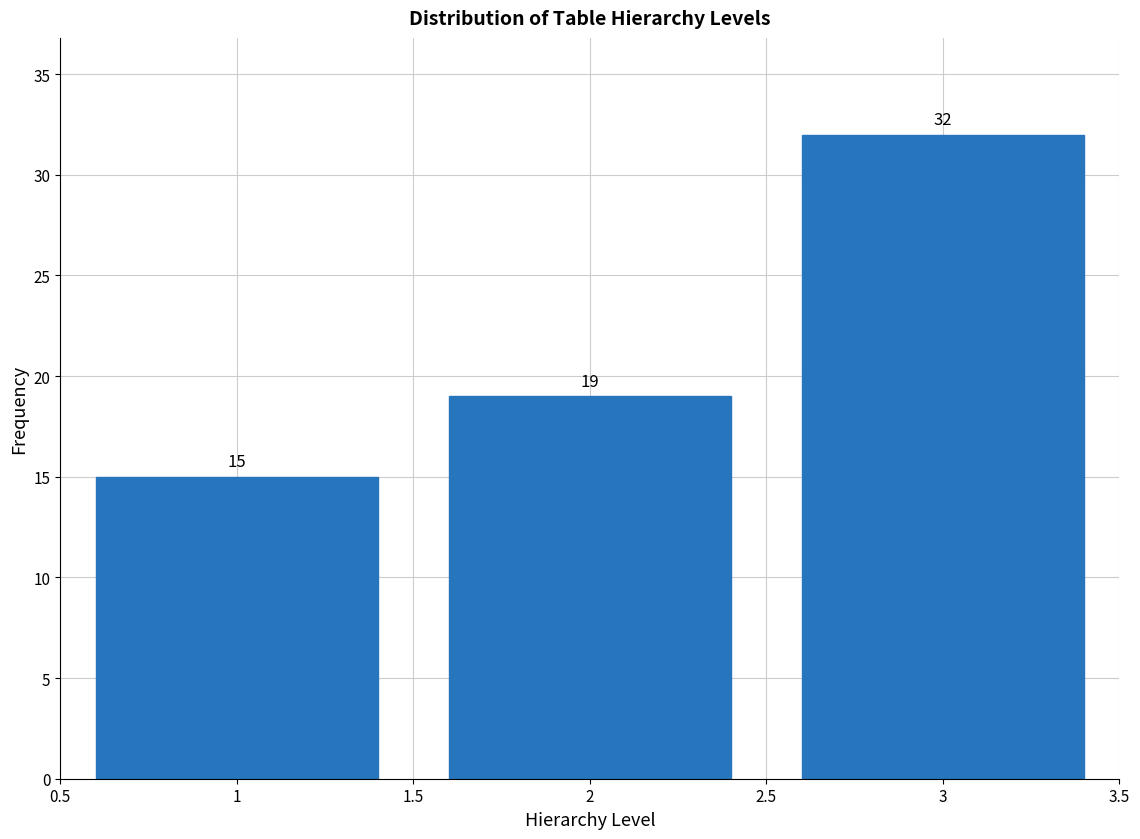

Reading left to right, transcribe all the data shown in this chart.

15	19	32